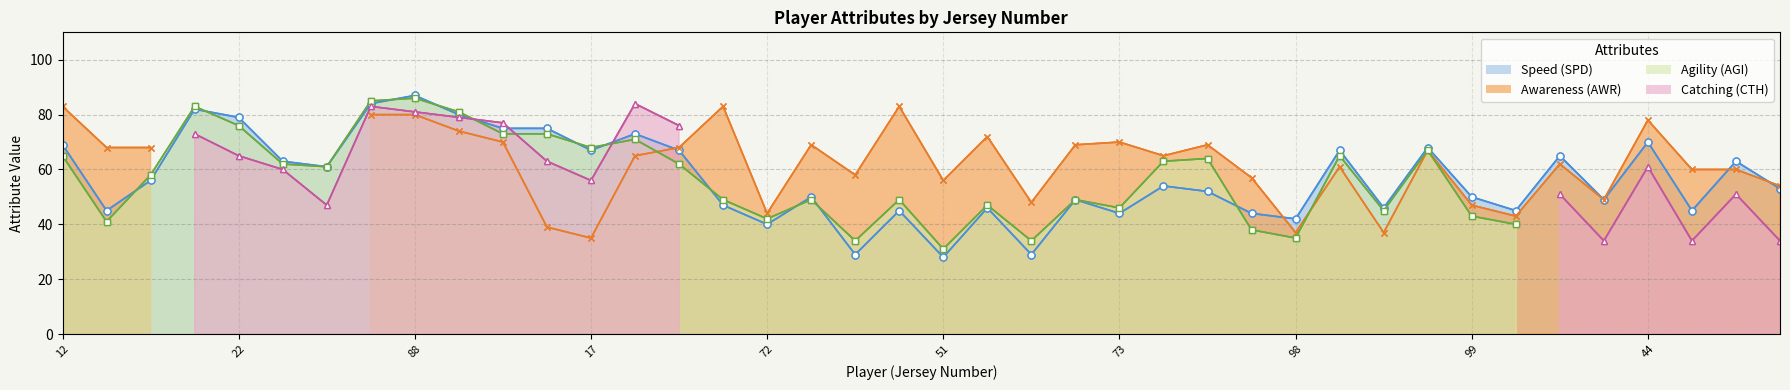

What are all the series names shown in the legend?

Speed (SPD), Awareness (AWR), Agility (AGI), Catching (CTH)